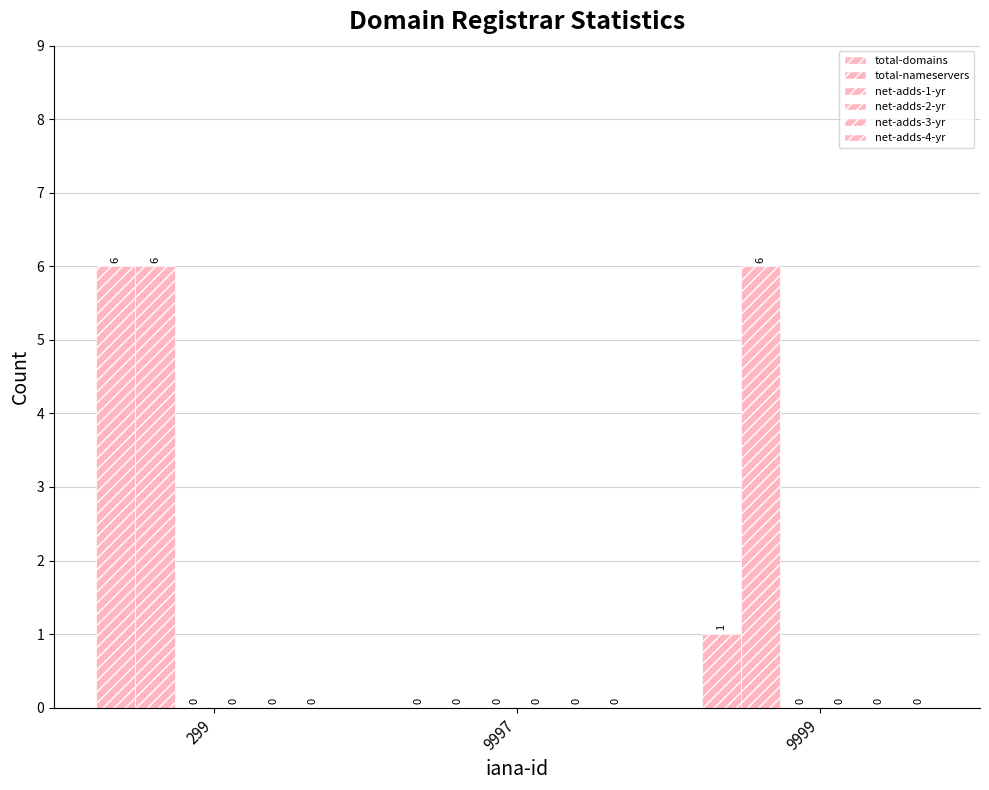

Reading left to right, list all the values displayed in this chart.

total-domains: 299=6	9997=0	9999=1
total-nameservers: 299=6	9997=0	9999=6
net-adds-1-yr: 299=0	9997=0	9999=0
net-adds-2-yr: 299=0	9997=0	9999=0
net-adds-3-yr: 299=0	9997=0	9999=0
net-adds-4-yr: 299=0	9997=0	9999=0